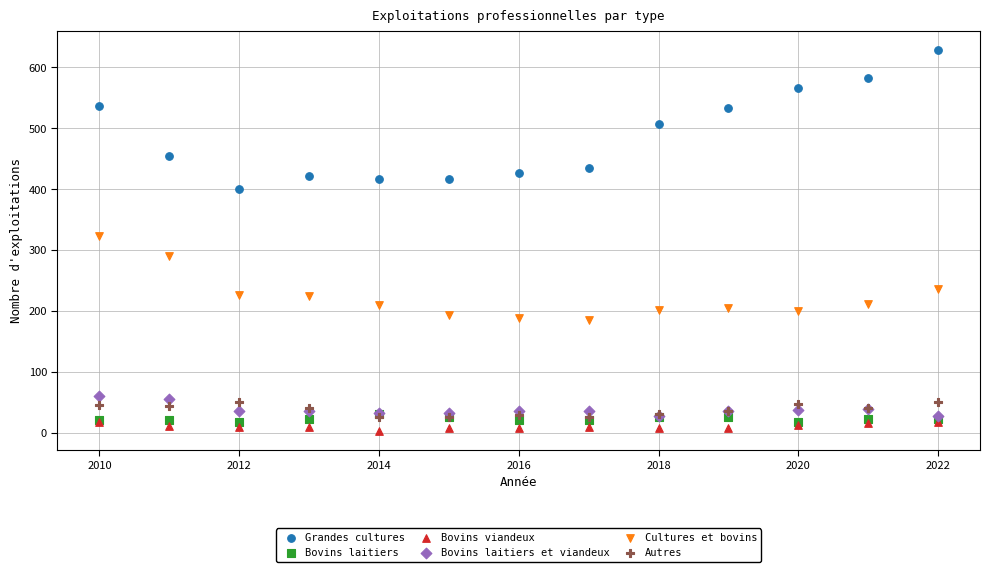

Across all series, what Y value is closest to 316?

323